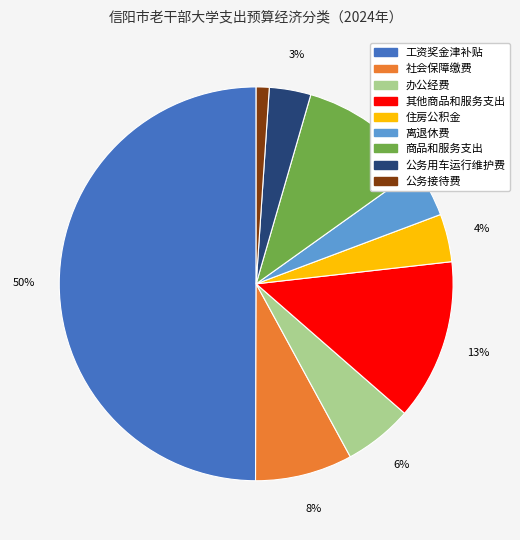

True or false: 离退休费 accounts for 4% of the total.

True